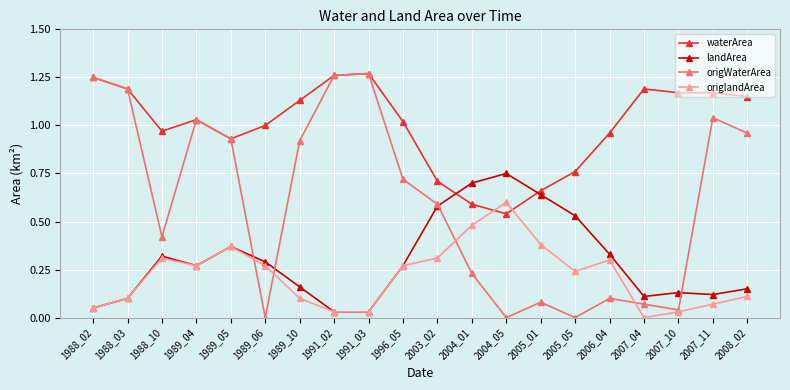

Is this an area chart (filled region under the line)?

No